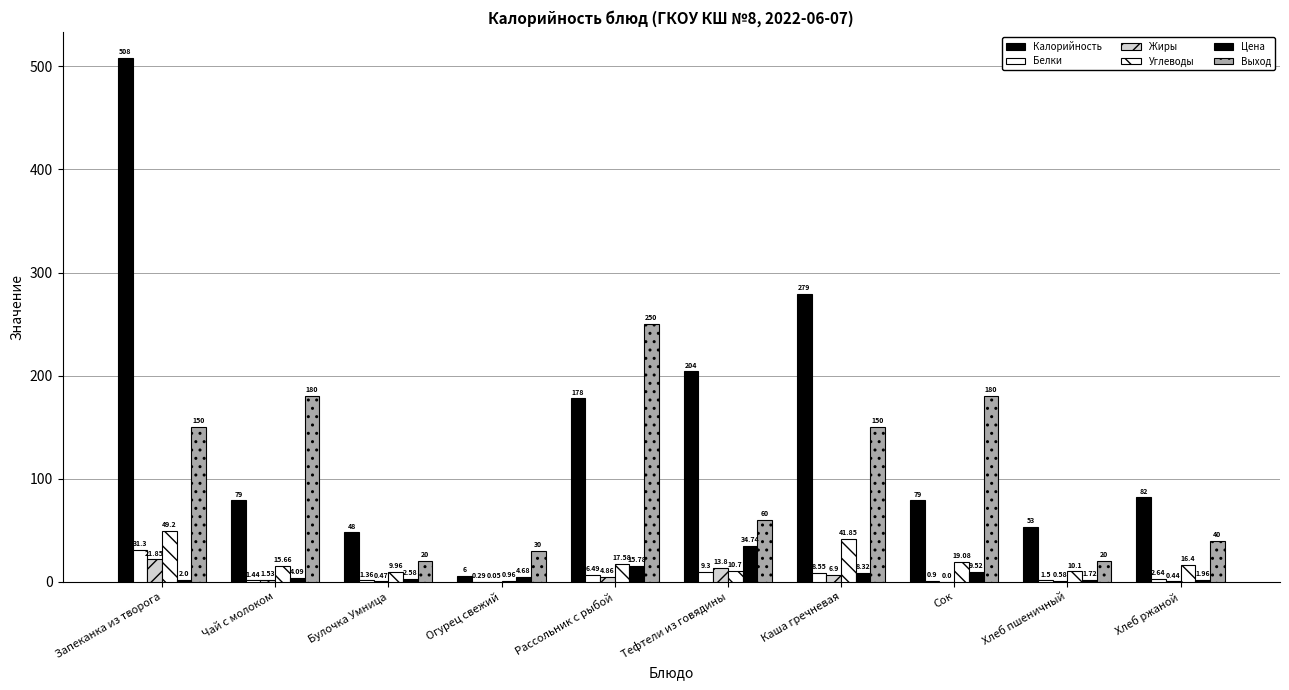

What is the difference between the maximum and minimum values in the Жиры series?

21.9